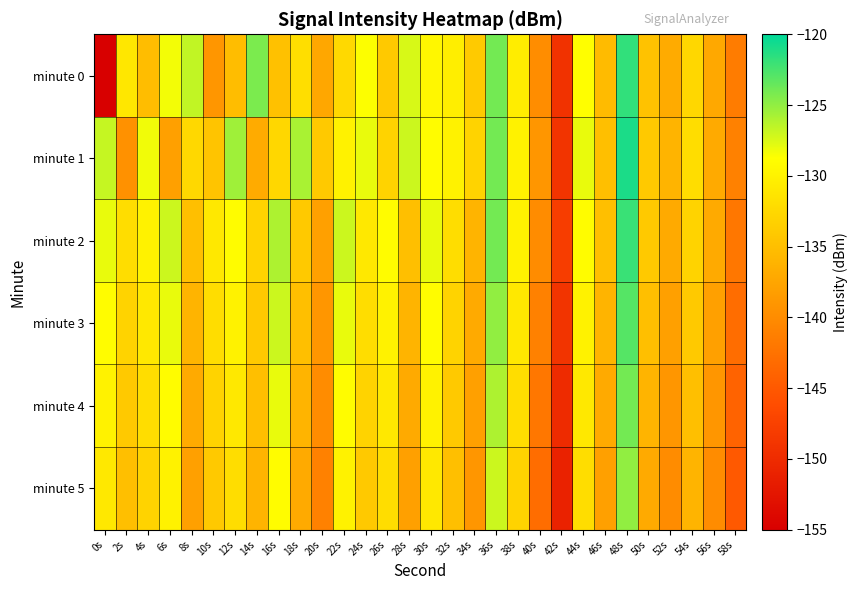

Reading left to right, extract all data points from this chart.

minute 0: 0s=-220.6	2s=-131.0	4s=-135.2	6s=-128.4	8s=-126.7	10s=-139.0	12s=-135.1	14s=-124.3	16s=-134.8	18s=-132.0	20s=-137.3	22s=-132.5	24s=-128.7	26s=-134.0	28s=-127.4	30s=-129.5	32s=-130.4	34s=-133.9	36s=-124.0	38s=-130.5	40s=-139.8	42s=-149.2	44s=-128.8	46s=-135.4	48s=-121.8	50s=-134.7	52s=-136.9	54s=-132.7	56s=-137.2	58s=-141.6
minute 1: 0s=-126.8	2s=-139.4	4s=-128.3	6s=-138.0	8s=-132.5	10s=-134.4	12s=-125.5	14s=-136.9	16s=-132.7	18s=-125.8	20s=-134.0	22s=-130.0	24s=-128.0	26s=-133.0	28s=-127.0	30s=-129.0	32s=-130.0	34s=-133.0	36s=-124.0	38s=-130.0	40s=-139.0	42s=-149.0	44s=-128.0	46s=-135.0	48s=-121.0	50s=-134.0	52s=-136.0	54s=-132.0	56s=-137.0	58s=-141.0
minute 2: 0s=-128.0	2s=-132.0	4s=-130.0	6s=-127.0	8s=-135.0	10s=-131.0	12s=-129.0	14s=-133.0	16s=-126.0	18s=-134.0	20s=-138.0	22s=-127.0	24s=-131.0	26s=-129.0	28s=-135.0	30s=-128.0	32s=-132.0	34s=-136.0	36s=-124.0	38s=-130.0	40s=-140.0	42s=-148.0	44s=-129.0	46s=-135.0	48s=-122.0	50s=-134.0	52s=-137.0	54s=-133.0	56s=-137.0	58s=-142.0
minute 3: 0s=-129.0	2s=-133.0	4s=-131.0	6s=-128.0	8s=-136.0	10s=-132.0	12s=-130.0	14s=-134.0	16s=-127.0	18s=-135.0	20s=-139.0	22s=-128.0	24s=-132.0	26s=-130.0	28s=-136.0	30s=-129.0	32s=-133.0	34s=-137.0	36s=-125.0	38s=-131.0	40s=-141.0	42s=-149.0	44s=-130.0	46s=-136.0	48s=-123.0	50s=-135.0	52s=-138.0	54s=-134.0	56s=-138.0	58s=-143.0
minute 4: 0s=-130.0	2s=-134.0	4s=-132.0	6s=-129.0	8s=-137.0	10s=-133.0	12s=-131.0	14s=-135.0	16s=-128.0	18s=-136.0	20s=-140.0	22s=-129.0	24s=-133.0	26s=-131.0	28s=-137.0	30s=-130.0	32s=-134.0	34s=-138.0	36s=-126.0	38s=-132.0	40s=-142.0	42s=-150.0	44s=-131.0	46s=-137.0	48s=-124.0	50s=-136.0	52s=-139.0	54s=-135.0	56s=-139.0	58s=-144.0
minute 5: 0s=-131.0	2s=-135.0	4s=-133.0	6s=-130.0	8s=-138.0	10s=-134.0	12s=-132.0	14s=-136.0	16s=-129.0	18s=-137.0	20s=-141.0	22s=-130.0	24s=-134.0	26s=-132.0	28s=-138.0	30s=-131.0	32s=-135.0	34s=-139.0	36s=-127.0	38s=-133.0	40s=-143.0	42s=-151.0	44s=-132.0	46s=-138.0	48s=-125.0	50s=-137.0	52s=-140.0	54s=-136.0	56s=-140.0	58s=-145.0